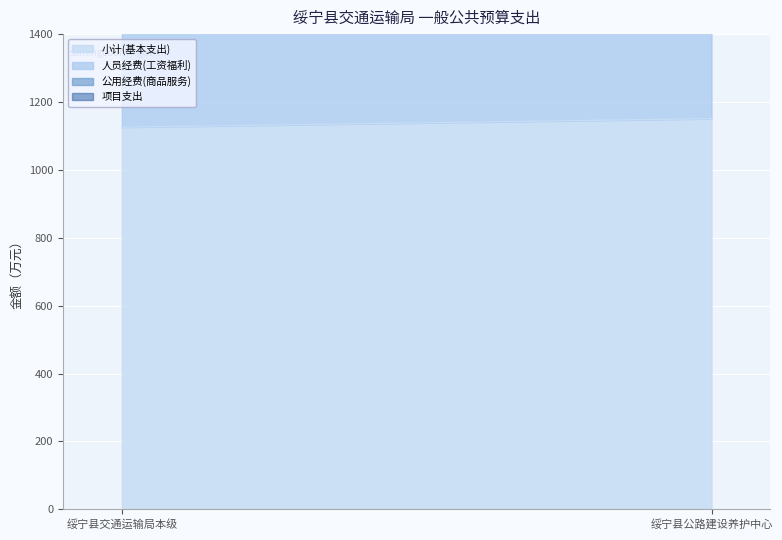

The value of 公用经费(商品服务) at 绥宁县交通运输局本级 is 8.0. True or false?

False